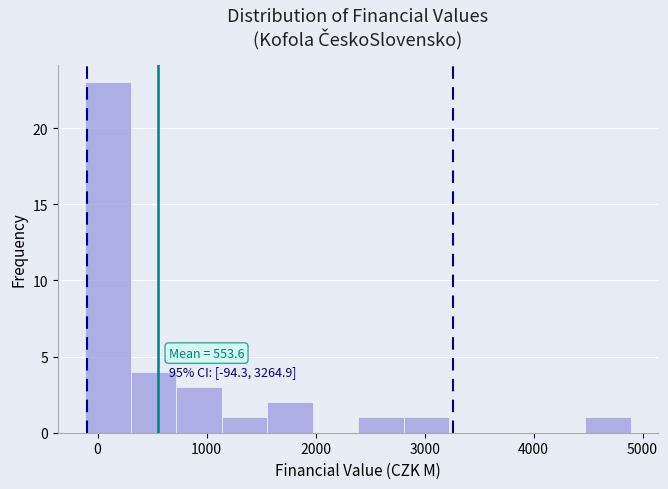

Which range on the x-axis has the tallest bar?

-100 to 300